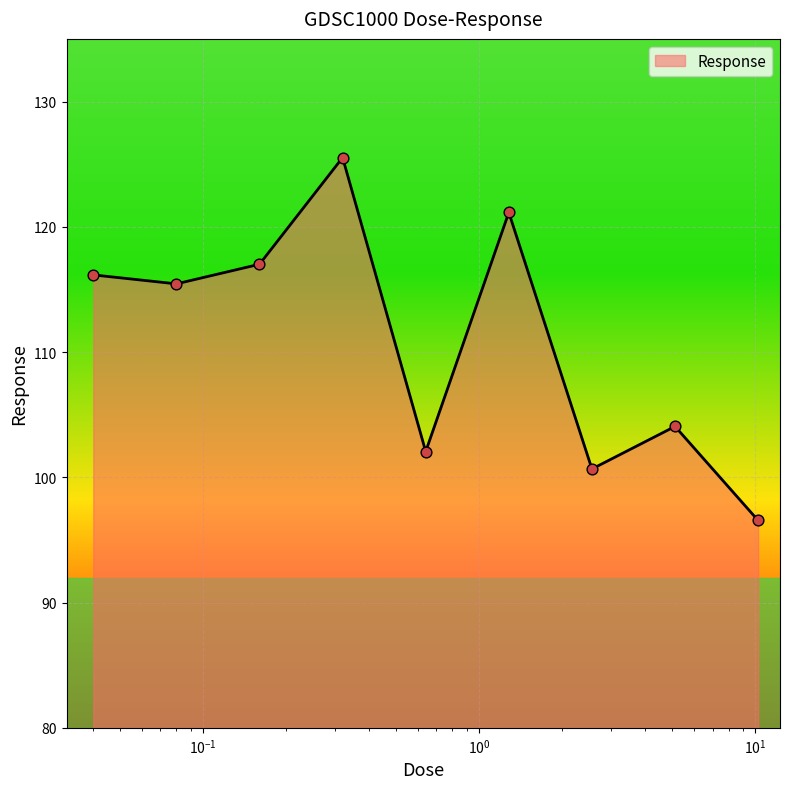

What is the smallest value displayed?

96.6